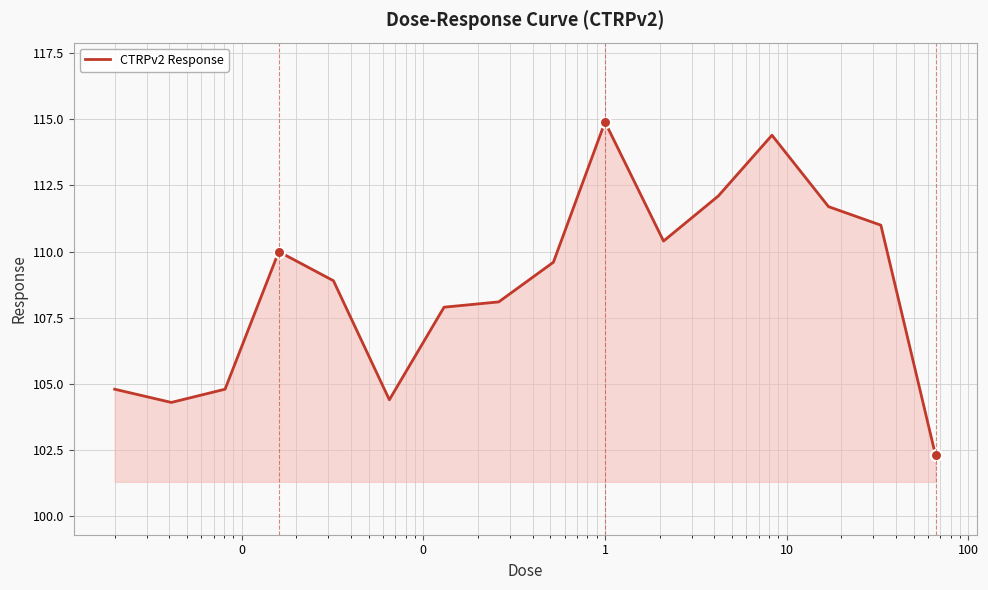

What is the difference between the maximum and minimum values?

12.6